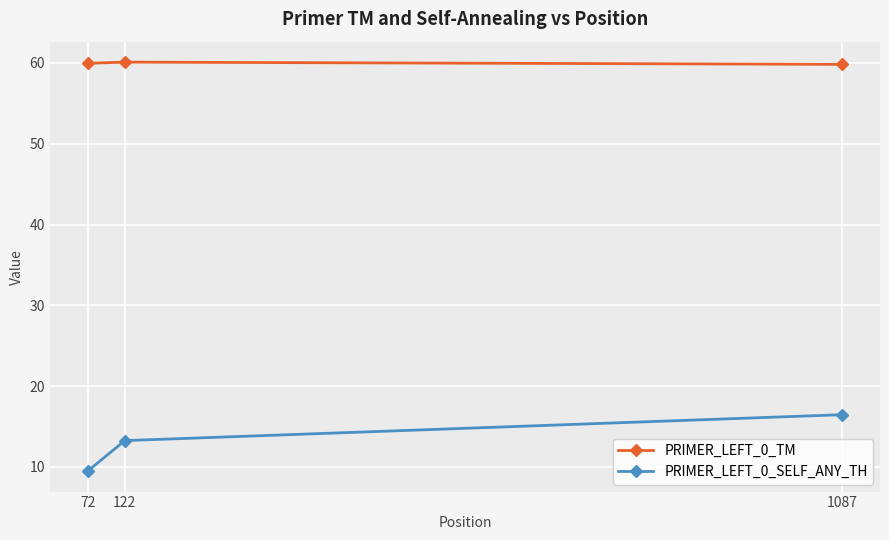

Which series has the largest total across all categories?

PRIMER_LEFT_0_TM